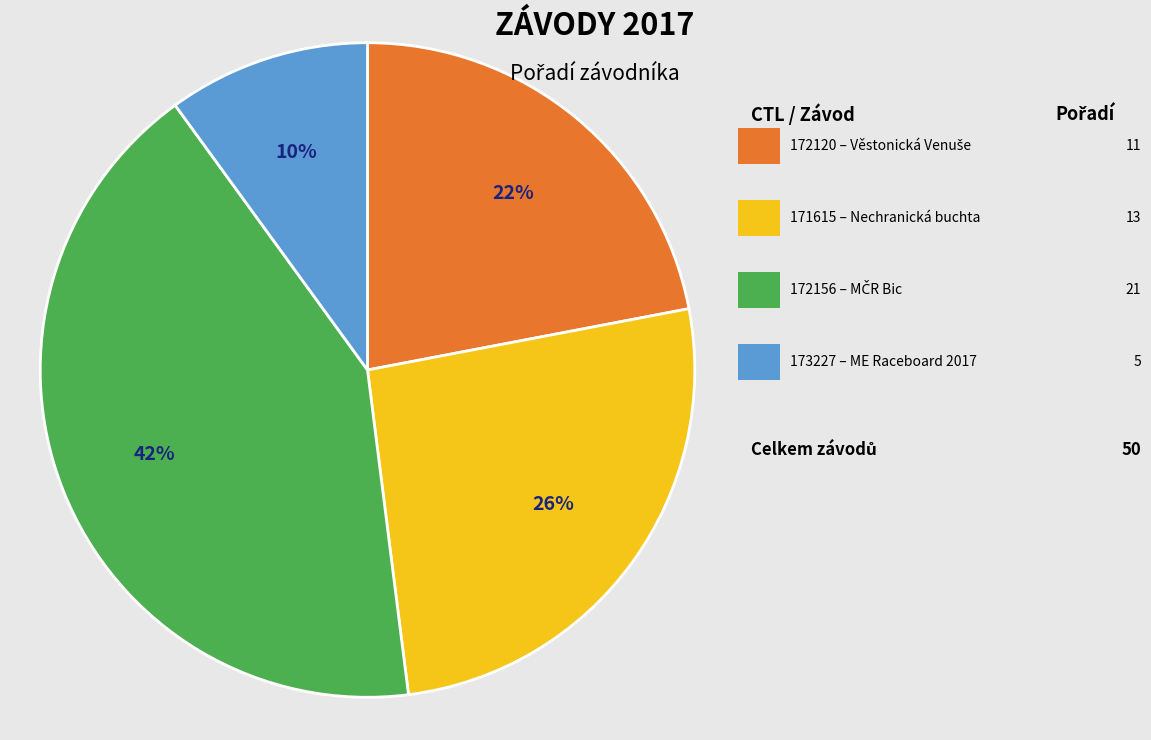

Is there any slice that represents more than half of the pie?

No